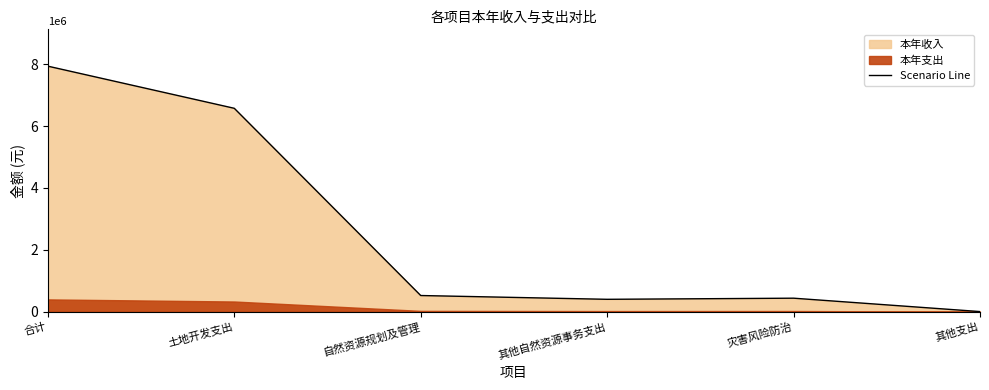

At which category does the chart reach its peak across all series?

合计